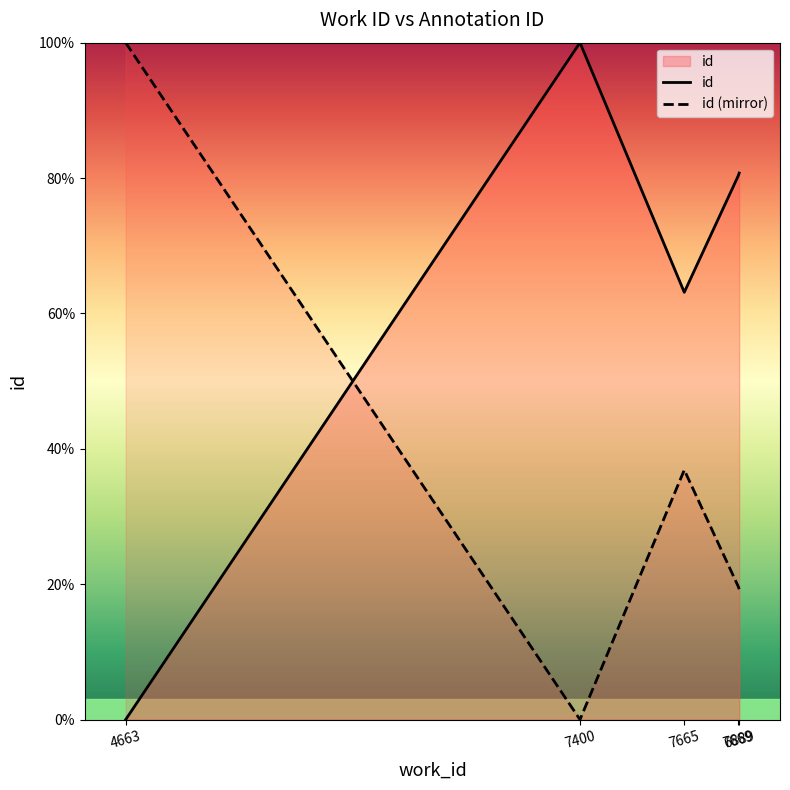

What is the total value across all series at 6889?

100.0